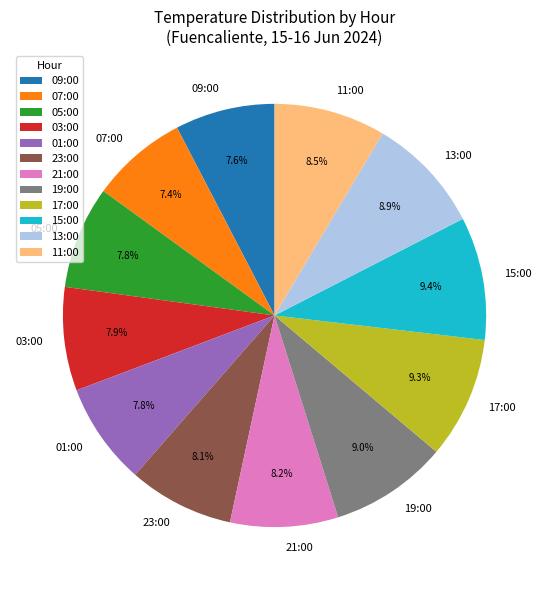

What percentage is NOT represented by 15:00?

90.6%